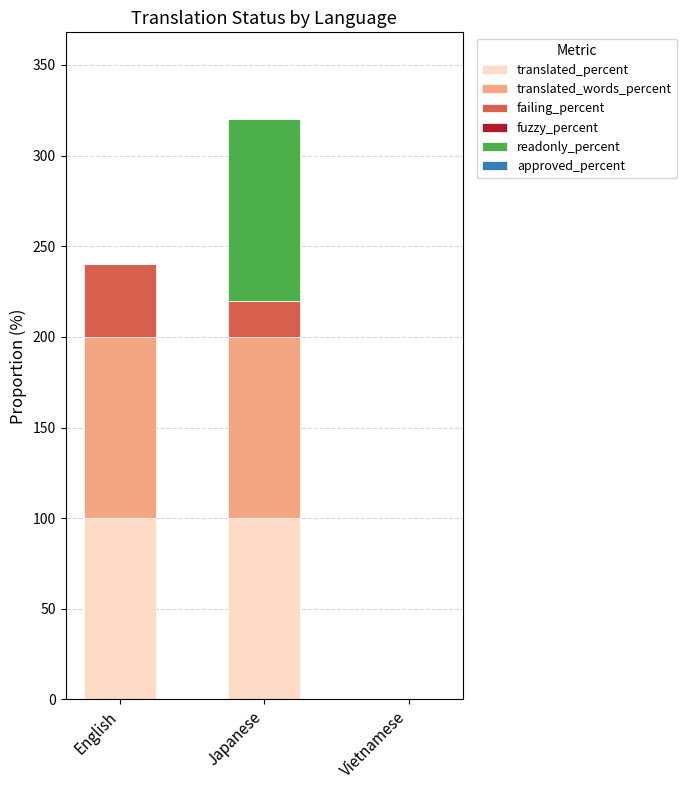

At which category is the sum across all series the highest?

Japanese